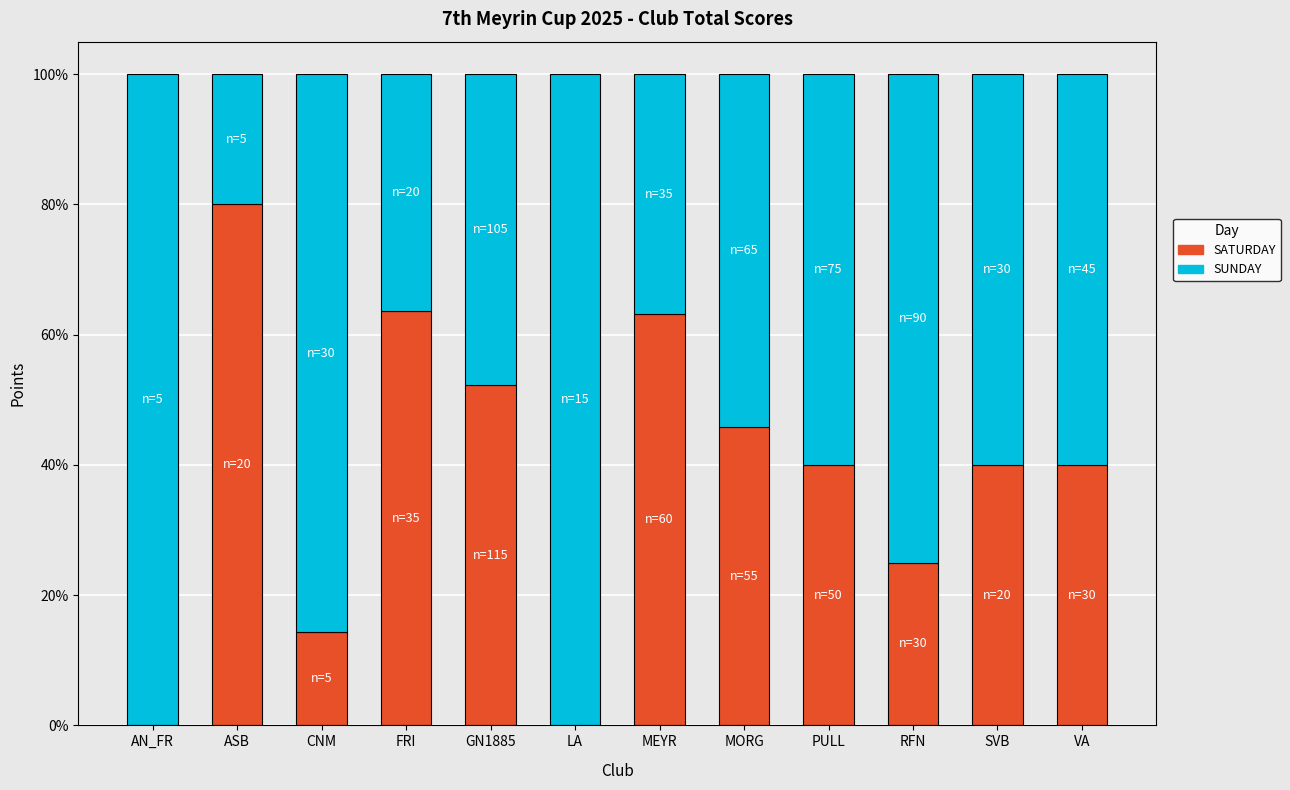

What is the total value across all series at VA?

100.0